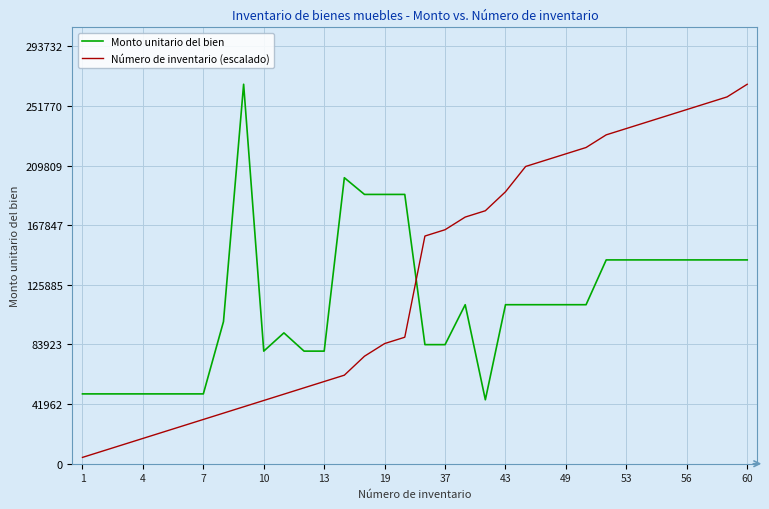

Which series has the widest spread of values?

Número de inventario (escalado)